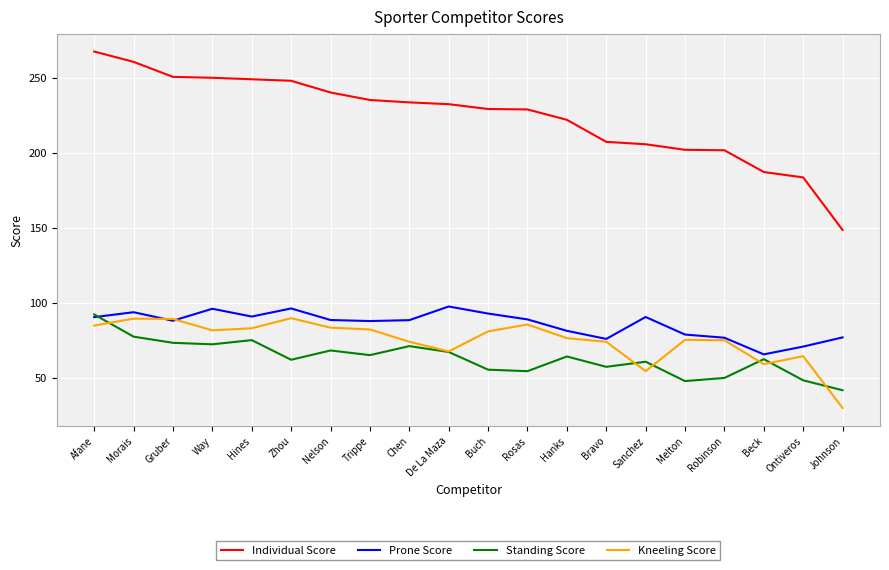

At Morais, list the series in order from largest to smallest.

Individual Score, Prone Score, Kneeling Score, Standing Score